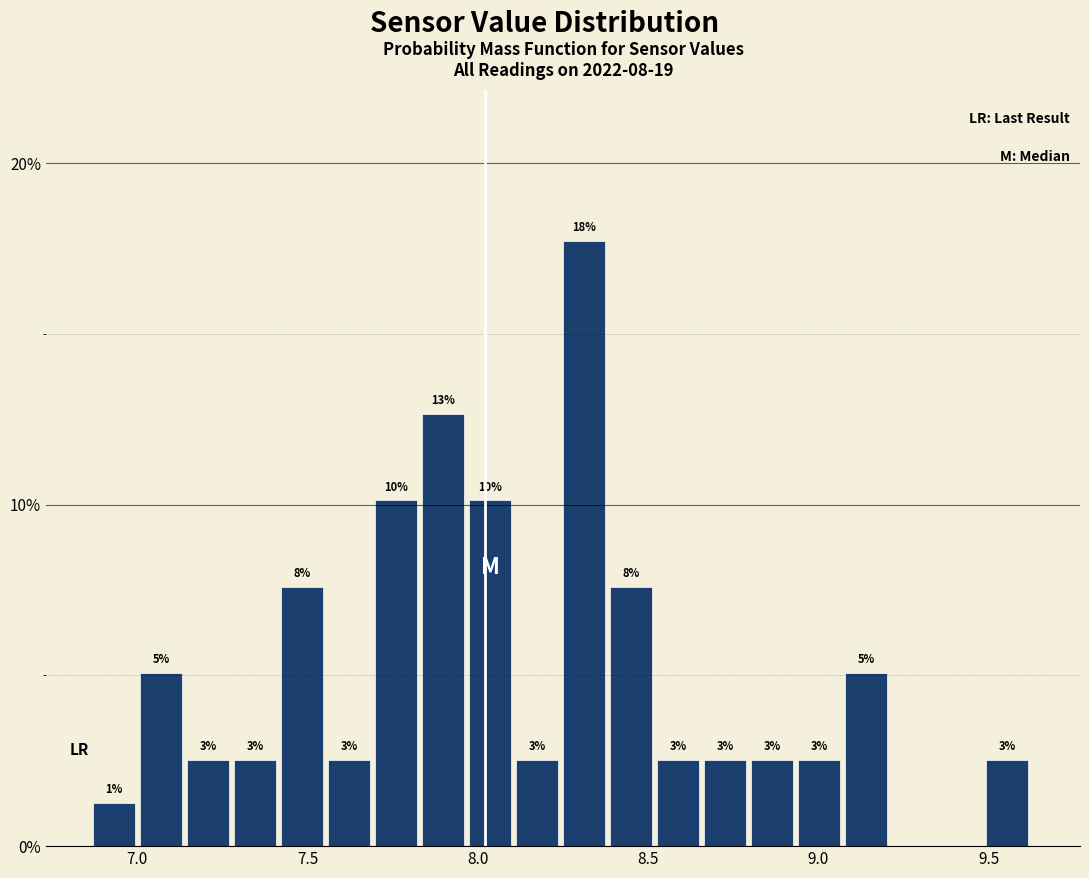

Around what value on the x-axis is the tallest bar? Give the approximate position of its centre, as read against the axis.

8.30